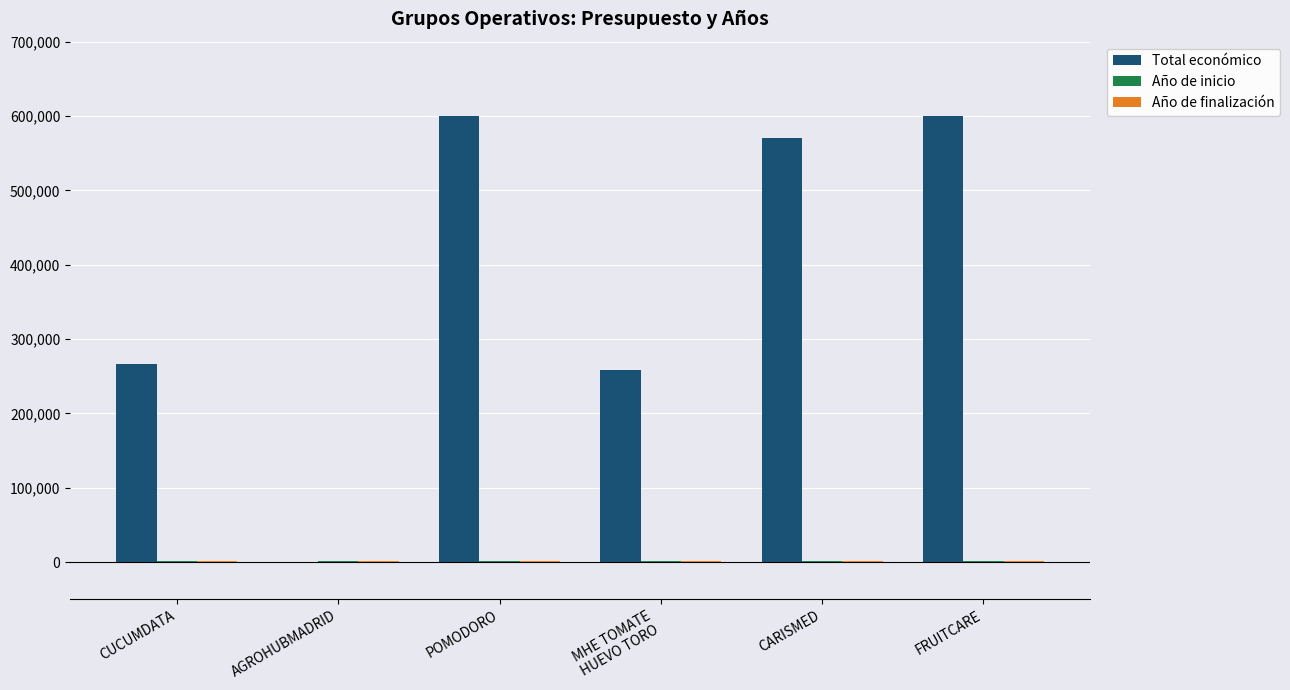

The Total económico series shows 109076 at CUCUMDATA. True or false?

False